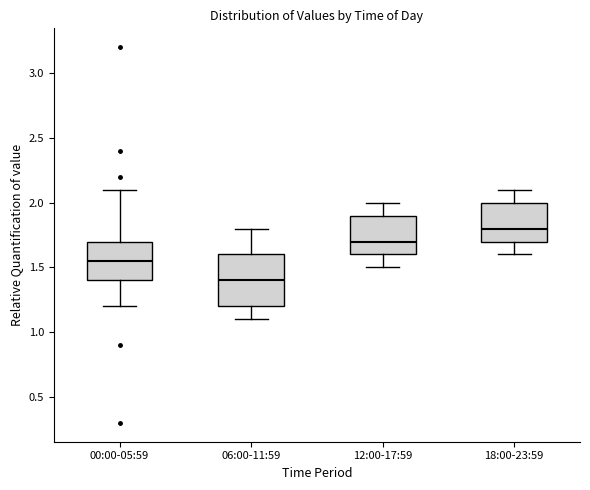

Reading left to right, read every box against the y-axis: the position of its median line, the range the box covers, and the ends of its whiskers. The values are not printed on the chart, so give them approximately, as read against the axis.

00:00-05:59: median 1.55, box 1.40 to 1.70, whiskers 1.20 to 2.10
06:00-11:59: median 1.40, box 1.20 to 1.60, whiskers 1.10 to 1.80
12:00-17:59: median 1.70, box 1.60 to 1.90, whiskers 1.50 to 2.00
18:00-23:59: median 1.80, box 1.70 to 2.00, whiskers 1.60 to 2.10